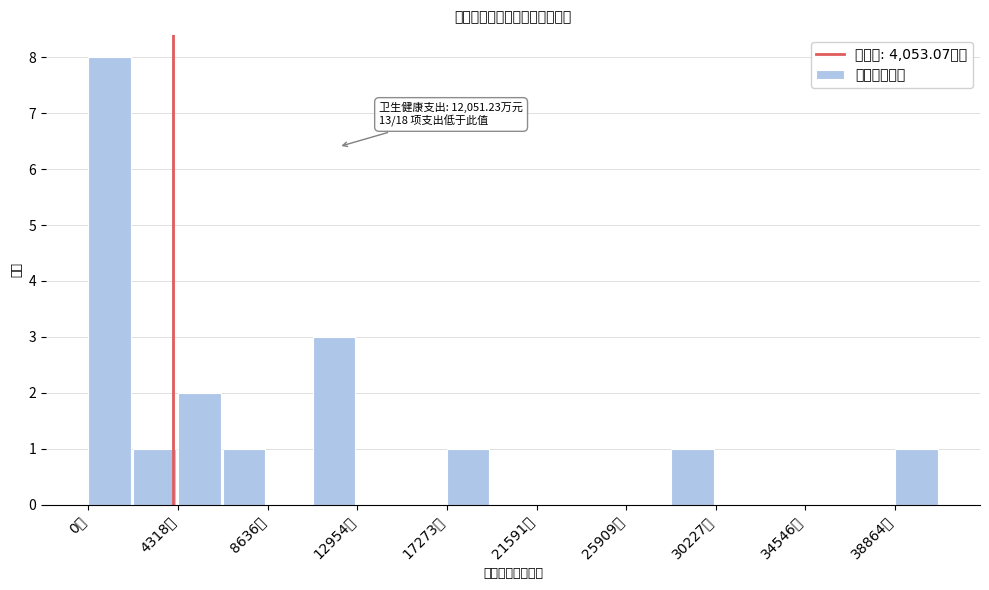

Which range on the x-axis has the tallest bar?

0 to 2000